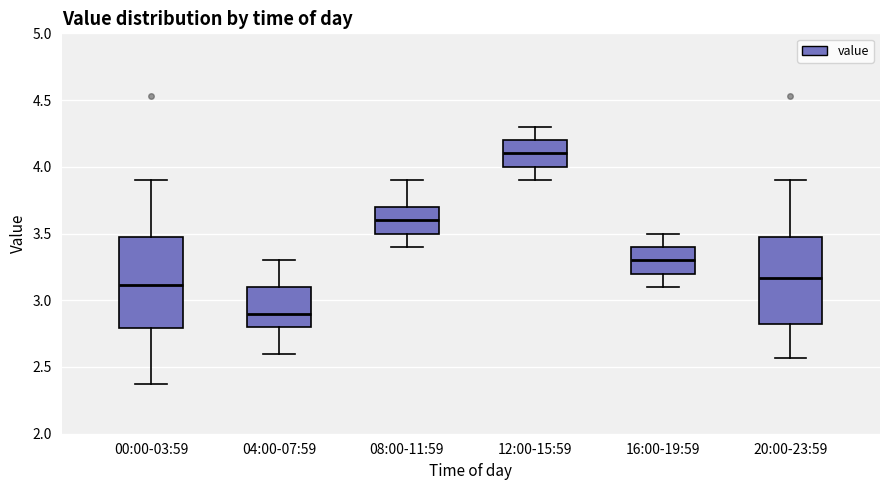

Reading left to right, read every box against the y-axis: the position of its median line, the range the box covers, and the ends of its whiskers. The values are not printed on the chart, so give them approximately, as read against the axis.

00:00-03:59: median 3.10, box 2.80 to 3.50, whiskers 2.35 to 3.90
04:00-07:59: median 2.90, box 2.80 to 3.10, whiskers 2.60 to 3.30
08:00-11:59: median 3.60, box 3.50 to 3.70, whiskers 3.40 to 3.90
12:00-15:59: median 4.10, box 4.00 to 4.20, whiskers 3.90 to 4.30
16:00-19:59: median 3.30, box 3.20 to 3.40, whiskers 3.10 to 3.50
20:00-23:59: median 3.15, box 2.80 to 3.50, whiskers 2.55 to 3.90